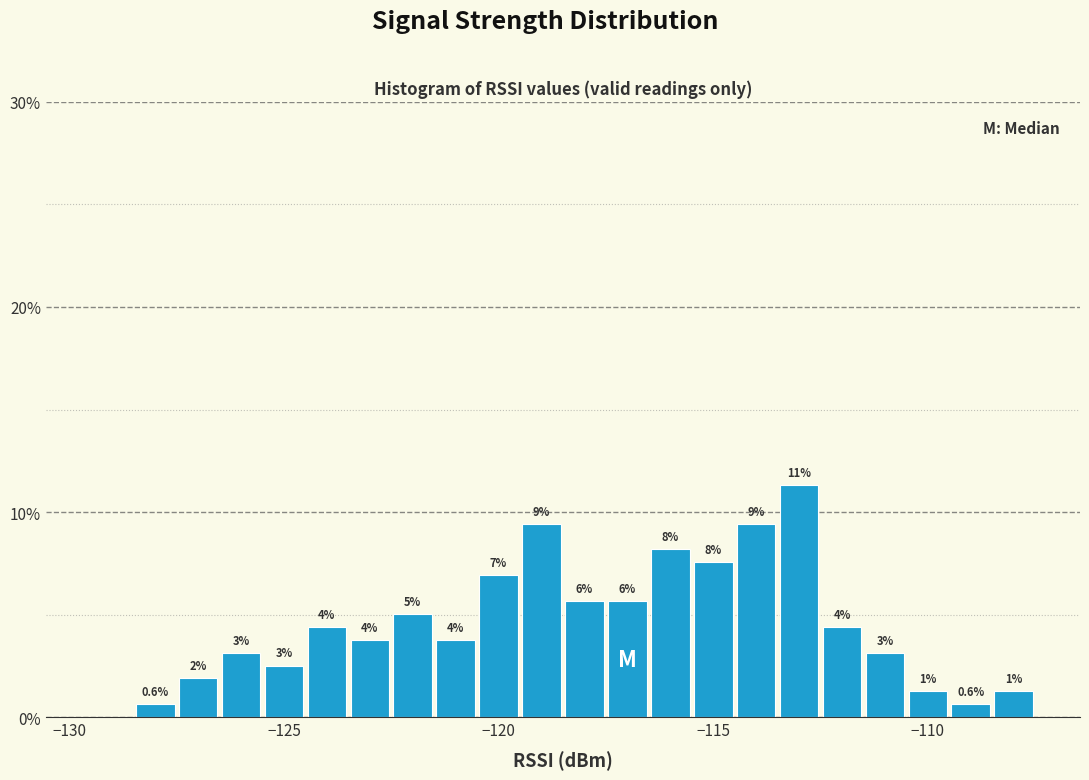

Read against the x-axis, roughly where is the centre of the tallest bar?

-113.0